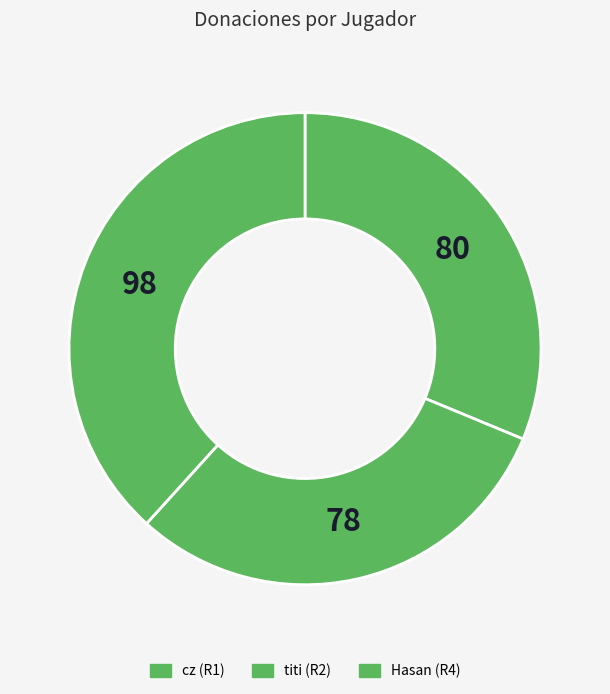

How many segments does this pie chart have?

3